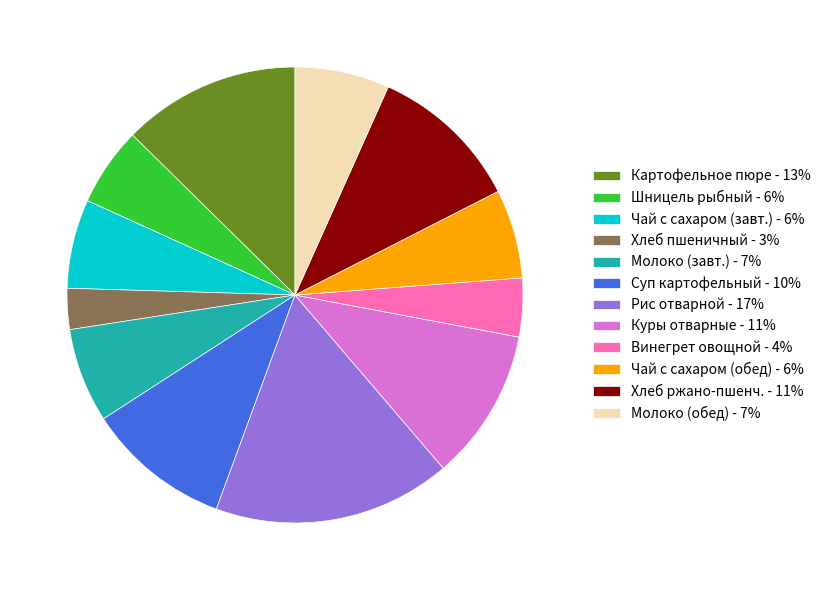

Which category has the biggest portion of the pie?

Рис отварной - 17%